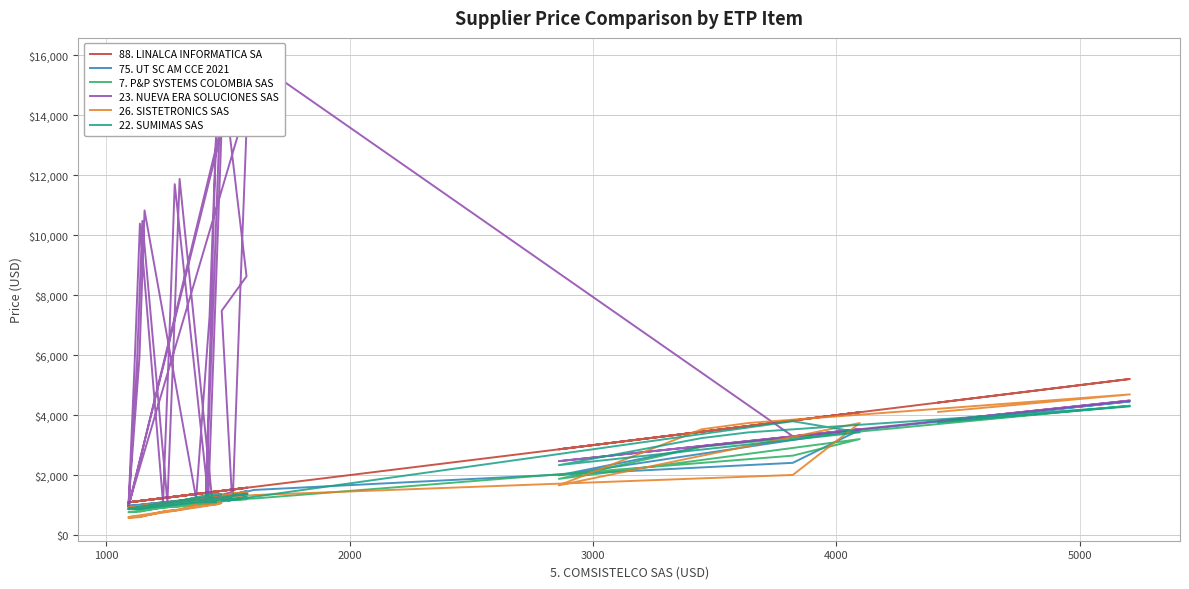

Is it true that 75. UT SC AM CCE 2021 equals 597 at 30?

False